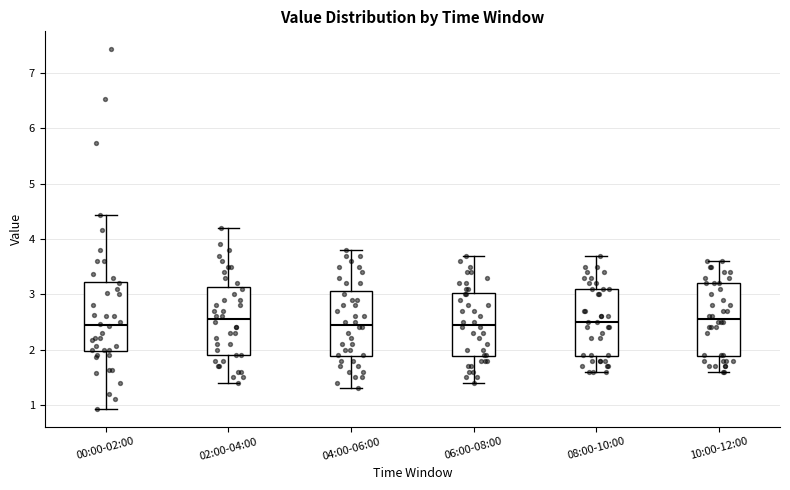

Reading left to right, read every box against the y-axis: the position of its median line, the range the box covers, and the ends of its whiskers. The values are not printed on the chart, so give them approximately, as read against the axis.

00:00-02:00: median 2.5, box 2.0 to 3.2, whiskers 0.9 to 4.4
02:00-04:00: median 2.6, box 1.9 to 3.1, whiskers 1.4 to 4.2
04:00-06:00: median 2.5, box 1.9 to 3.1, whiskers 1.3 to 3.8
06:00-08:00: median 2.5, box 1.9 to 3.0, whiskers 1.4 to 3.7
08:00-10:00: median 2.5, box 1.9 to 3.1, whiskers 1.6 to 3.7
10:00-12:00: median 2.6, box 1.9 to 3.2, whiskers 1.6 to 3.6